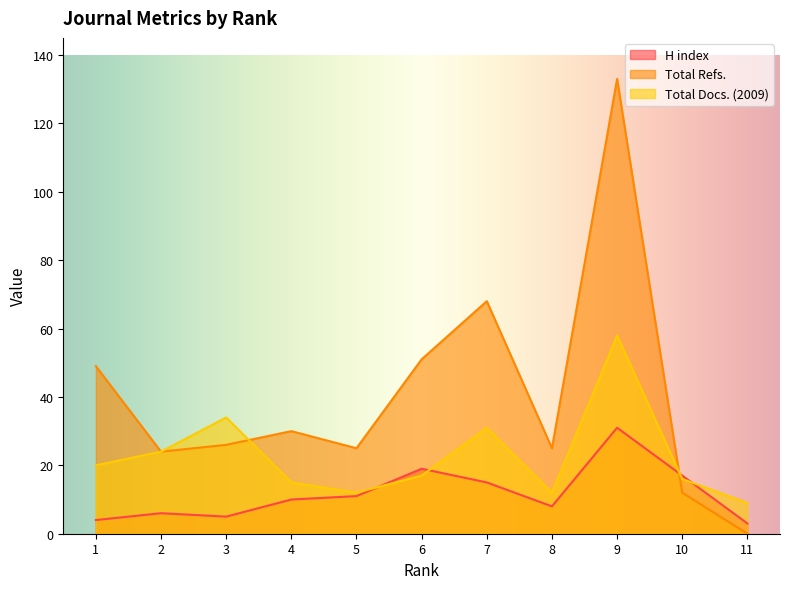

How many data points in H index are less than 10?

5